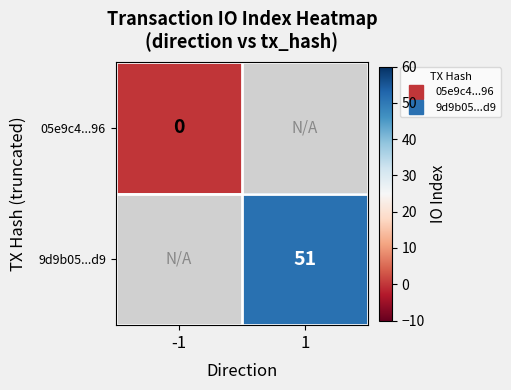

Which series has the largest range (max minus min)?

05e9c4...96